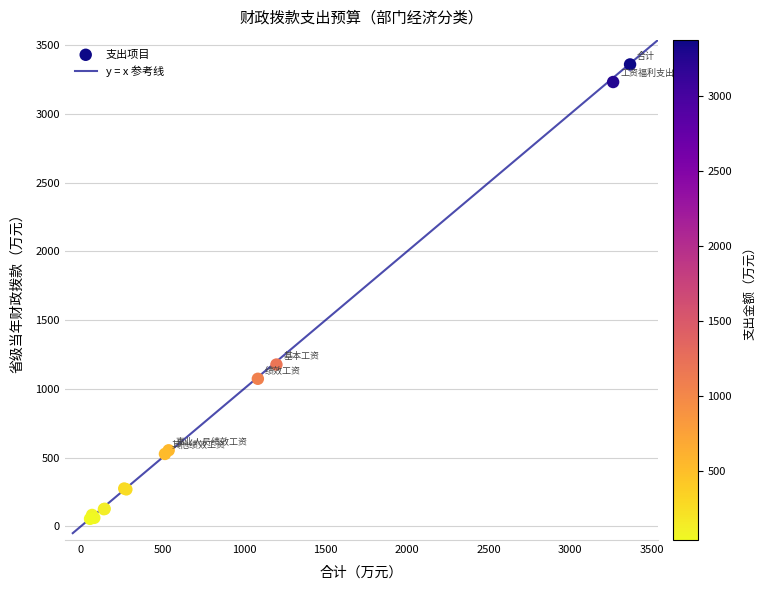

What Y value in the scatter plot is closest to 1707?

1177.0